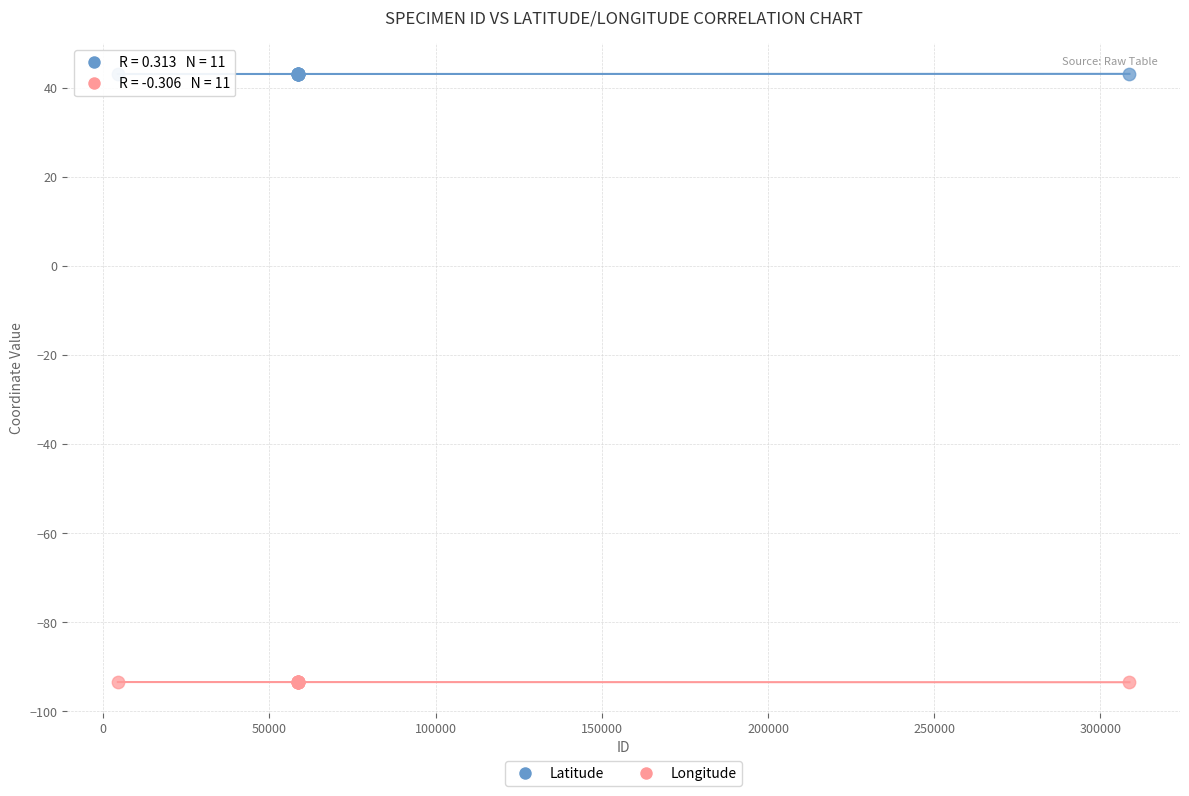

Which series contains the lowest Y value?

Longitude